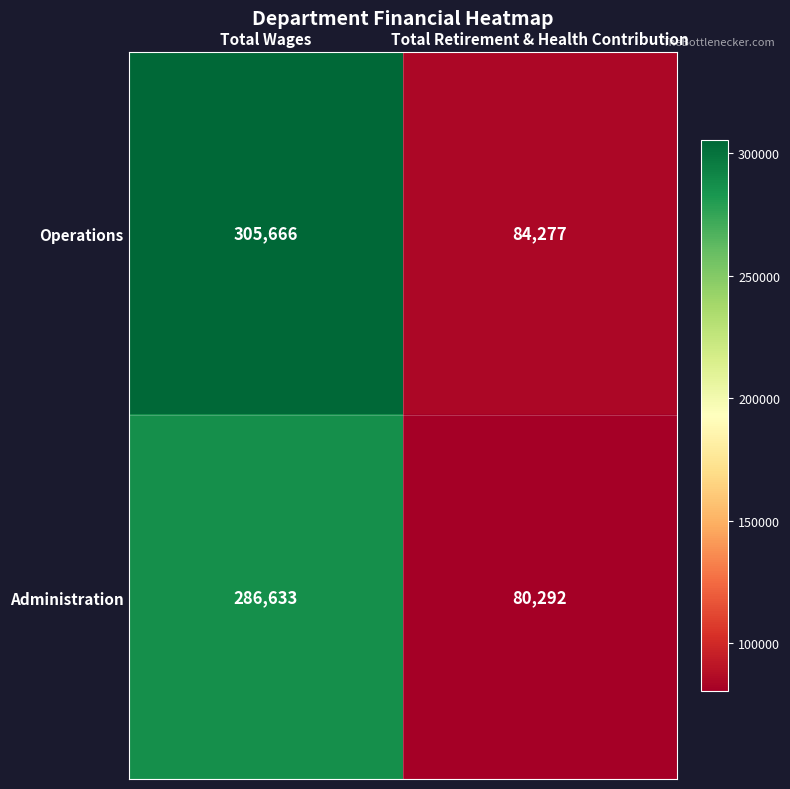

Reading left to right, extract all data points from this chart.

Operations: 305666	84277
Administration: 286633	80292